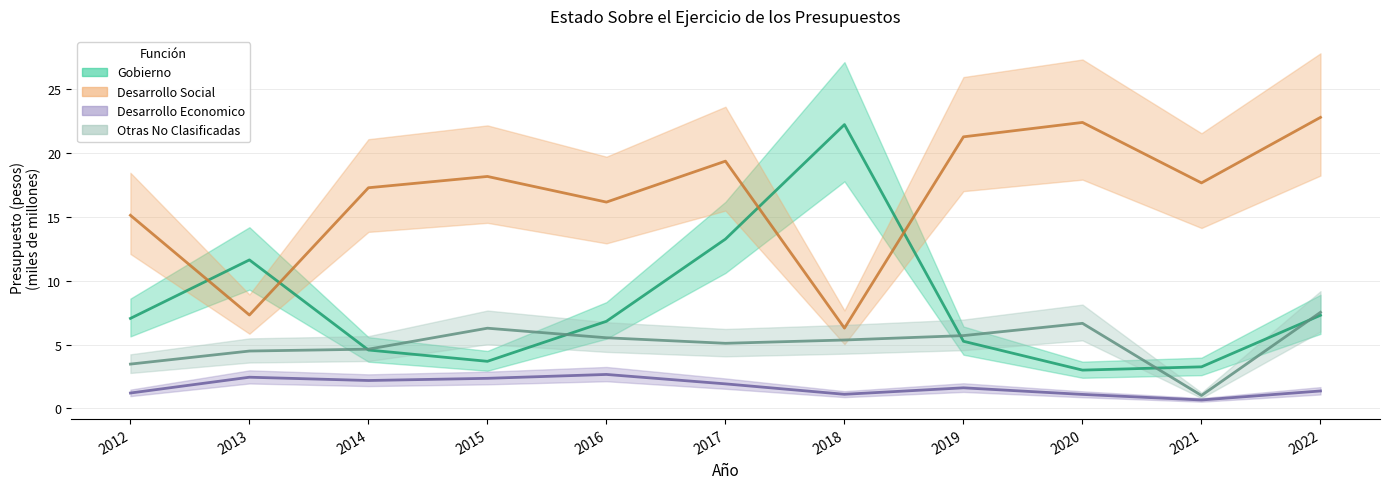

Which series has the widest spread of values?

Gobierno